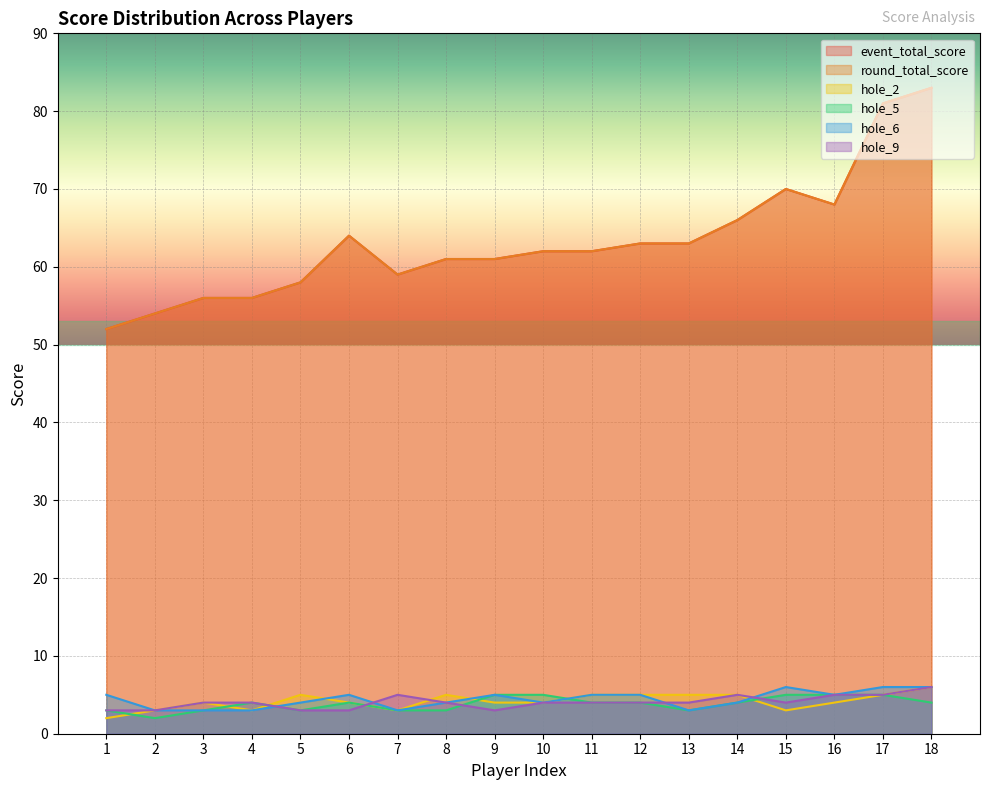

What are all the series names shown in the legend?

event_total_score, round_total_score, hole_2, hole_5, hole_6, hole_9